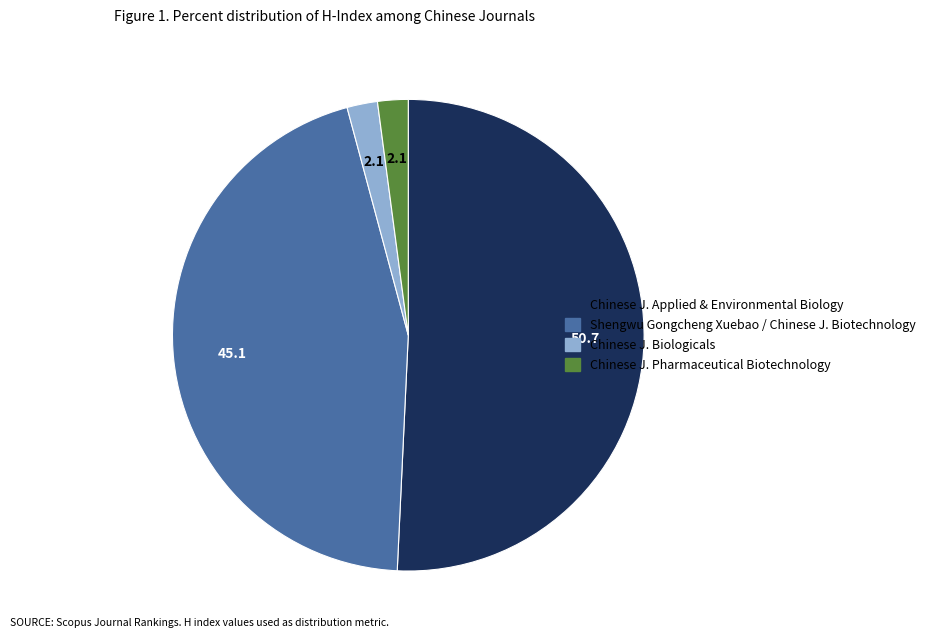

Combined, do Shengwu Gongcheng Xuebao / Chinese J. Biotechnology and Chinese J. Applied & Environmental Biology account for over 50%?

Yes